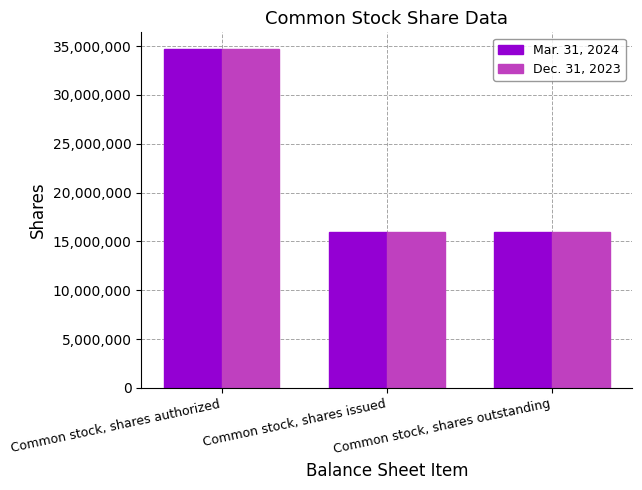

Does the chart contain stacked bars?

No